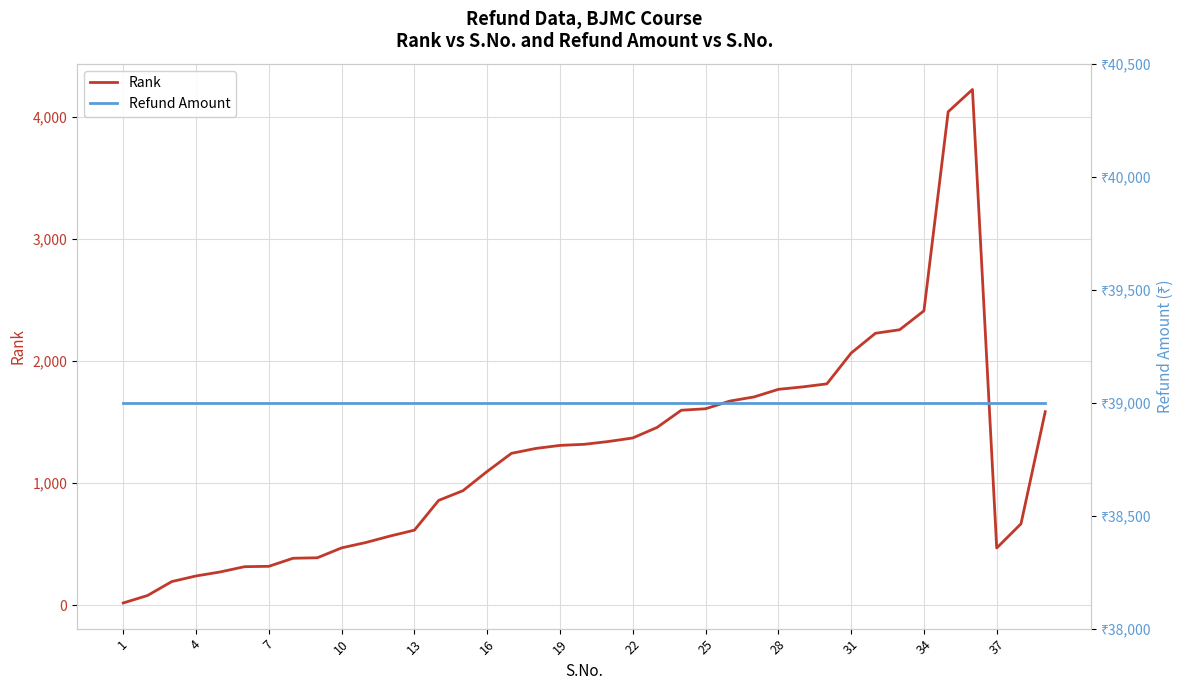

True or false: Refund Amount and Rank intersect in this chart.

False